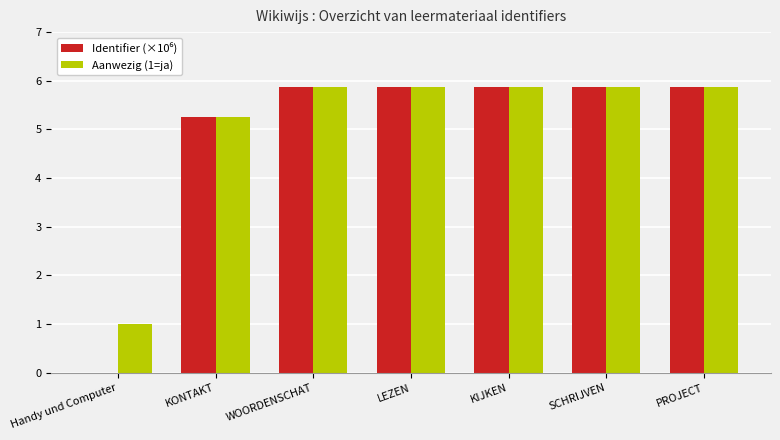

What is the maximum value for Aanwezig (1=ja)?

5.9